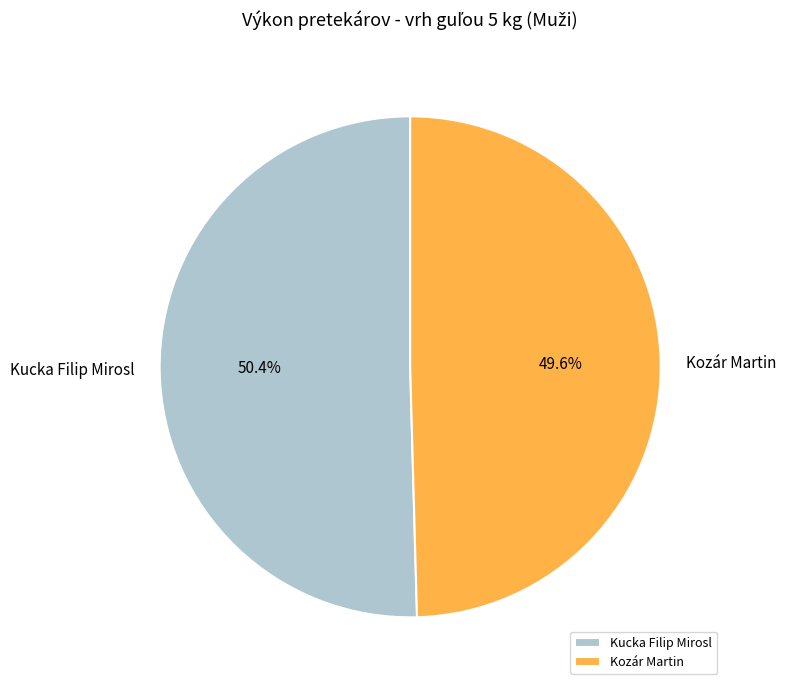

What portion of the pie excludes Kucka Filip Mirosl?

49.6%